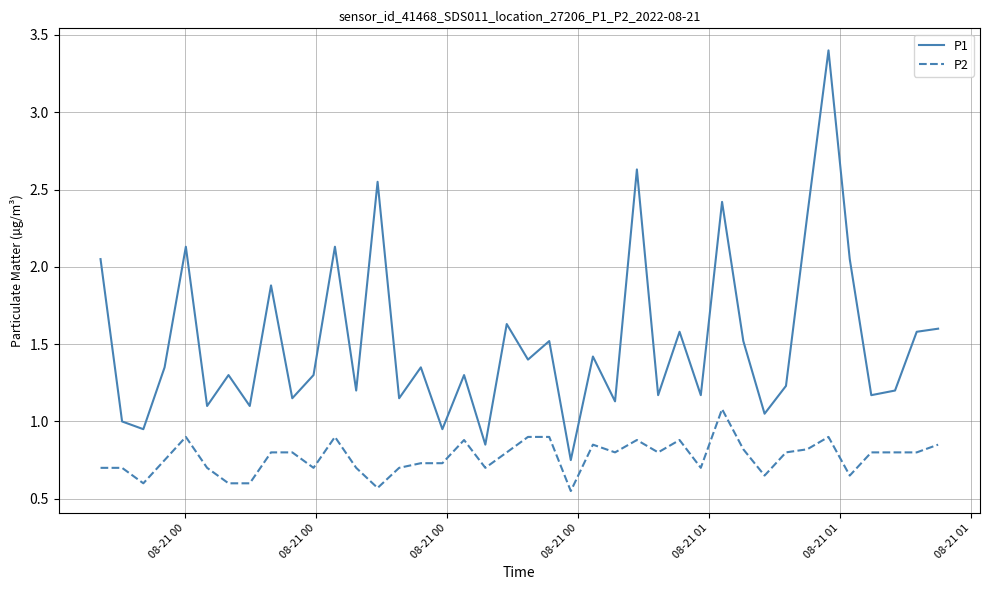

Does the chart display data point markers on the line(s)?

No